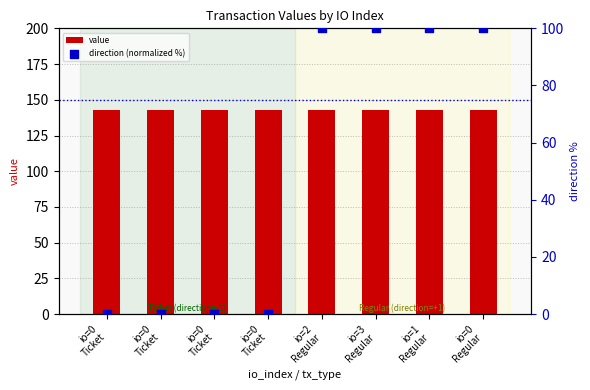

Which series has the widest spread of Y values?

direction (normalized %)